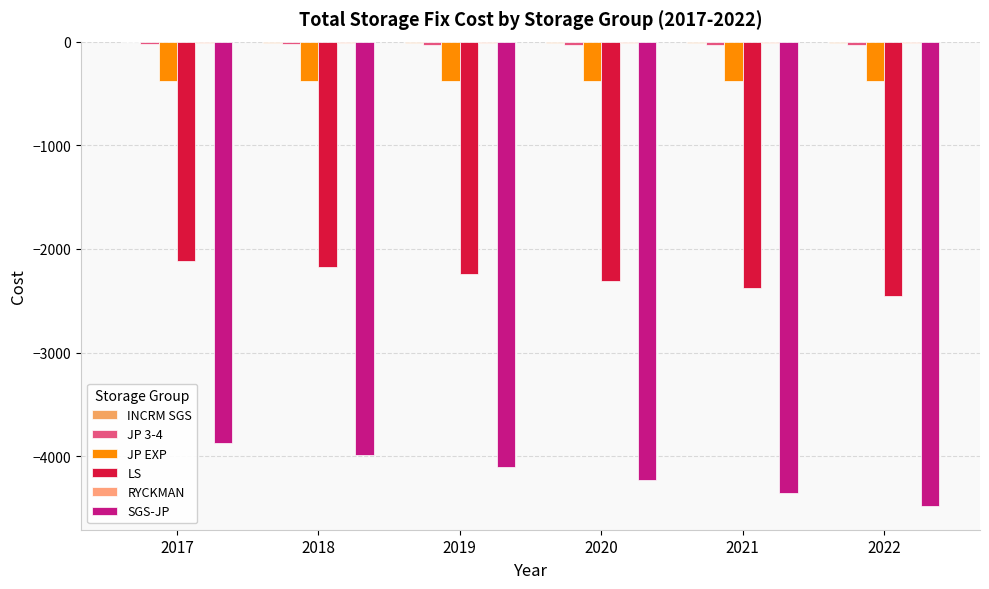

What is the difference between the LS values at 2017 and 2022?

336.6